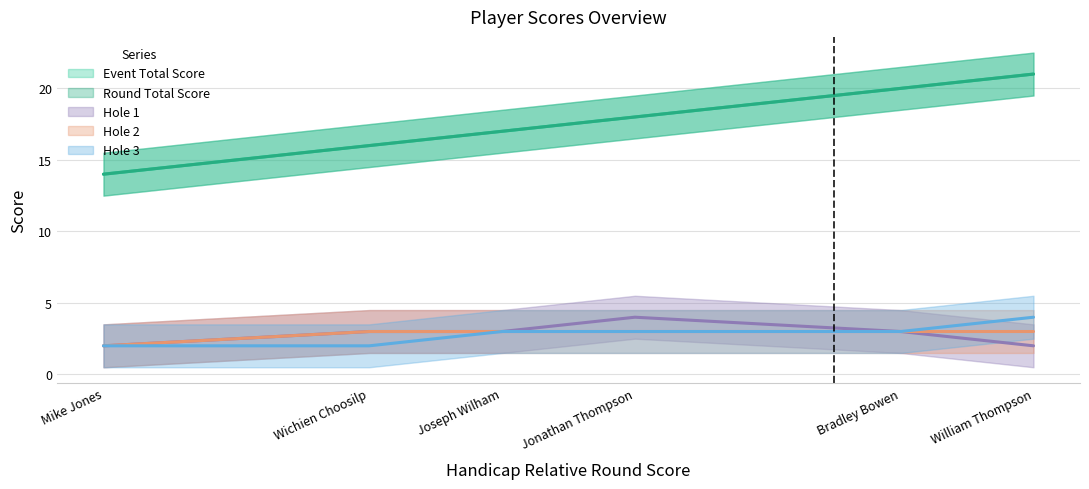

What is the spread (max minus min) of values at Wichien Choosilp?

14